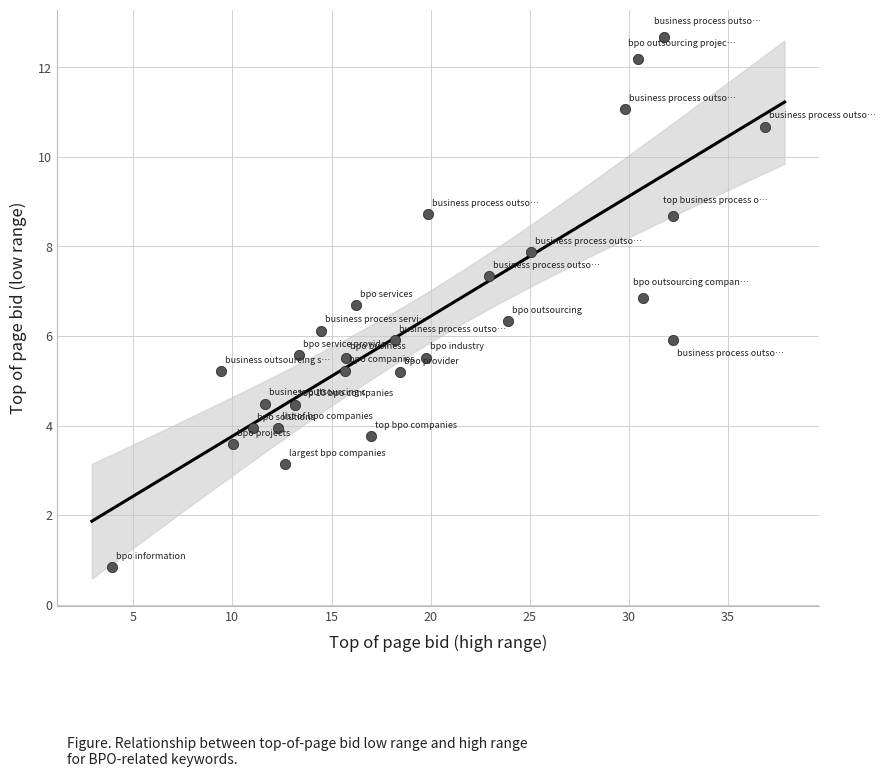

What is the range of X values (max minus min)?

32.9